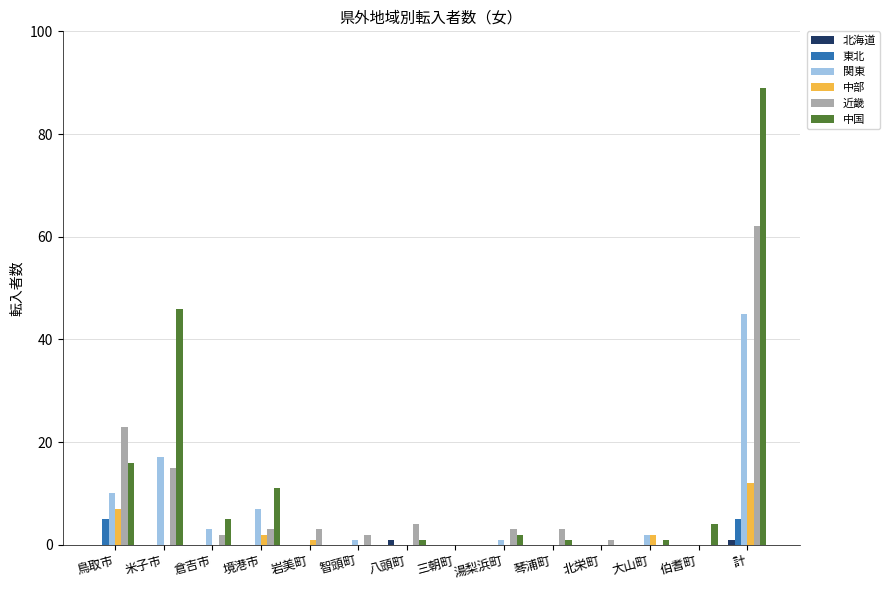

At which category is the sum across all series the highest?

計